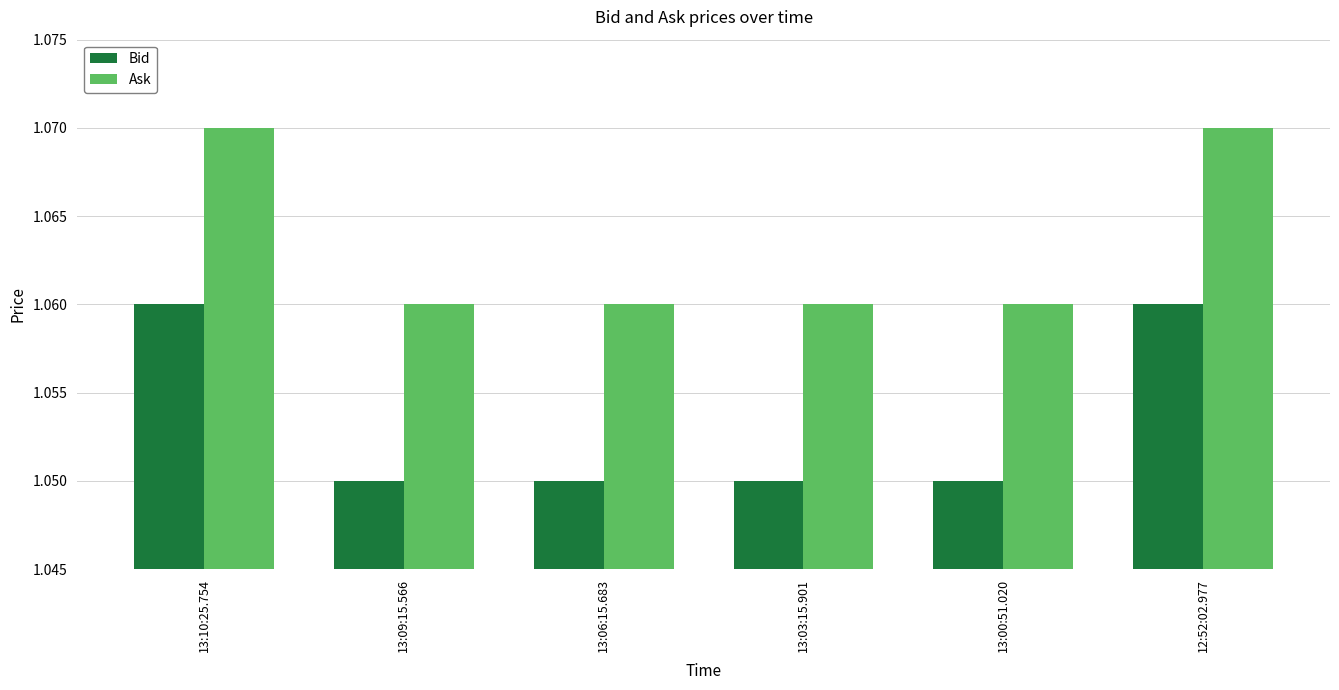

How many Bid values are between 1 and 2?

6